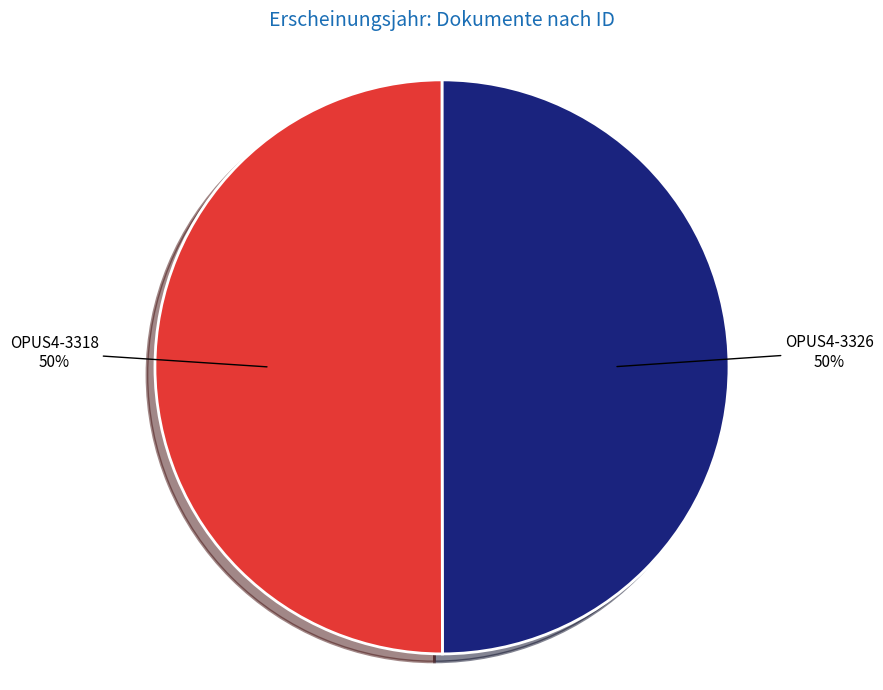

What is the ratio of the value at OPUS4-3326 to the value at OPUS4-3318?

1.0